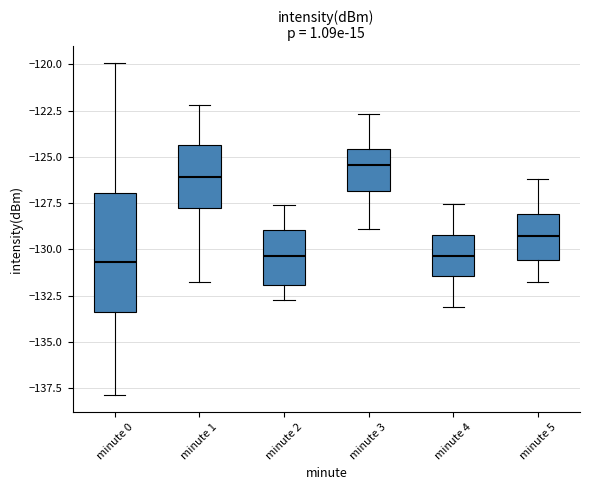

Which box's median line is the highest?

minute 3